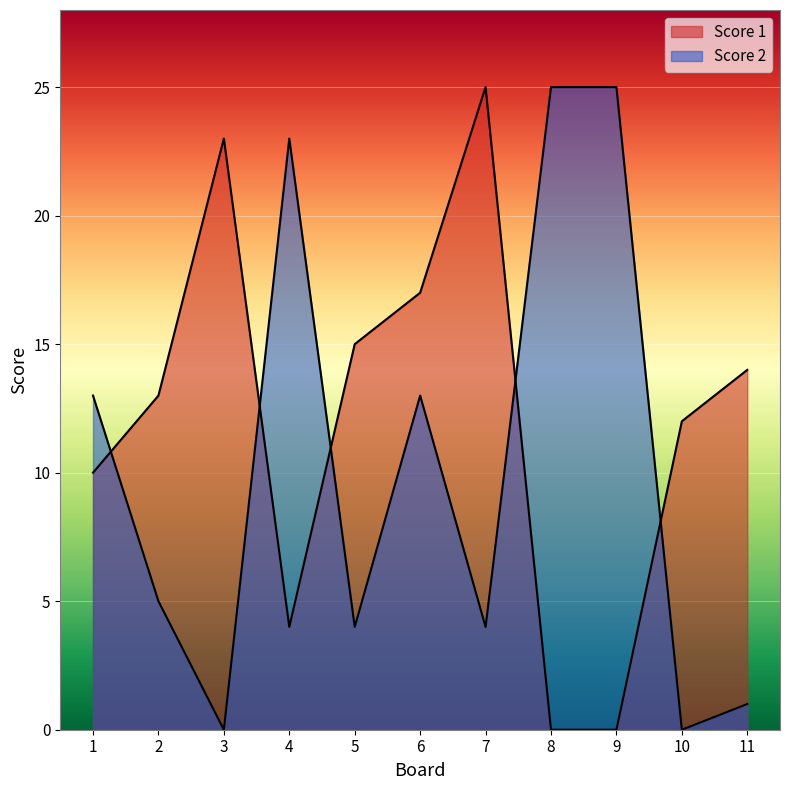

Where do Score 2 and Score 1 first cross each other?

1 and 2